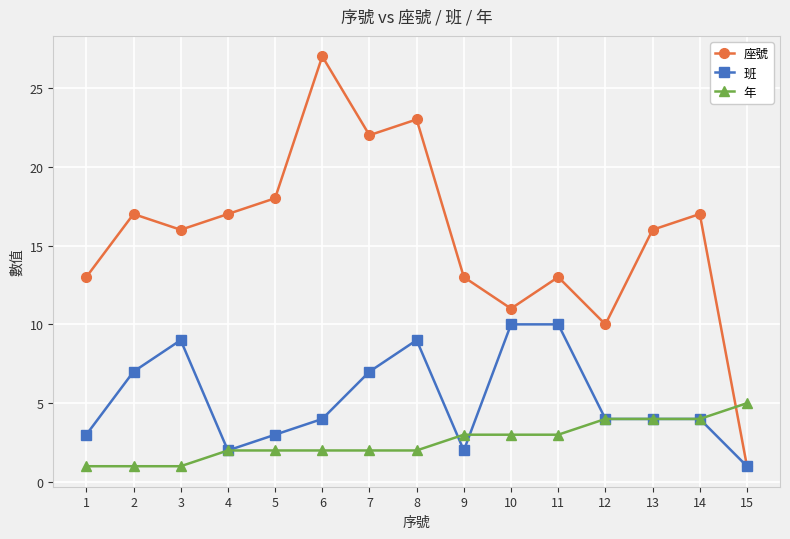

List the series in order of their peak value, highest first.

座號, 班, 年